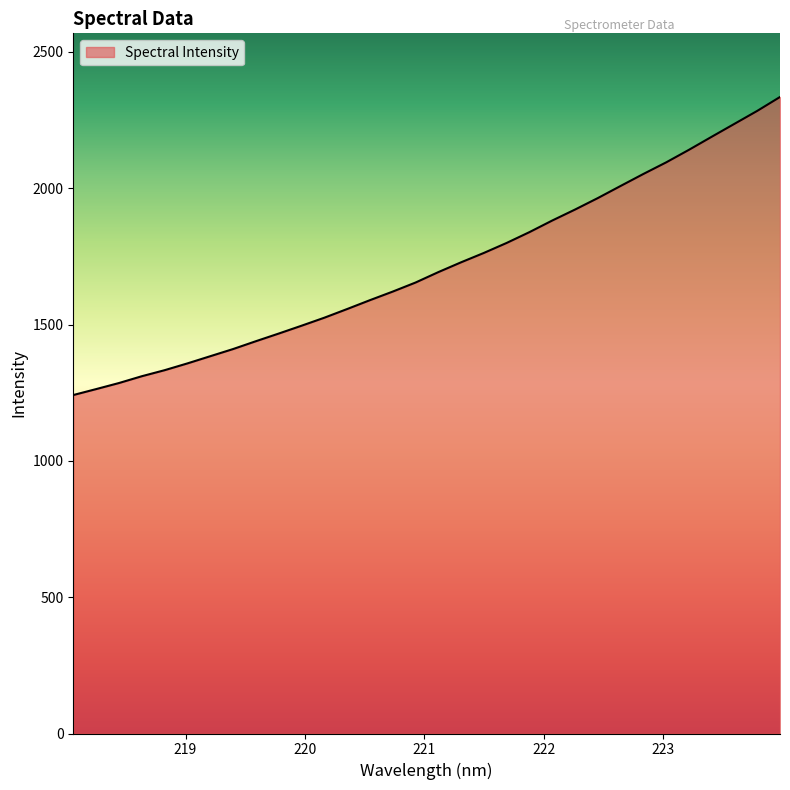

What is the difference between the maximum and minimum values?

1093.3